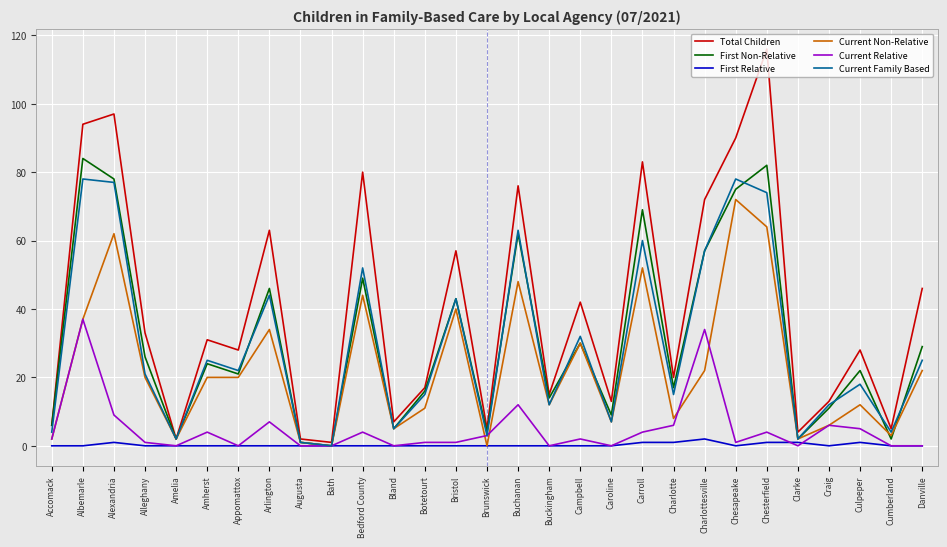

What is the average value of the Total Children series?

40